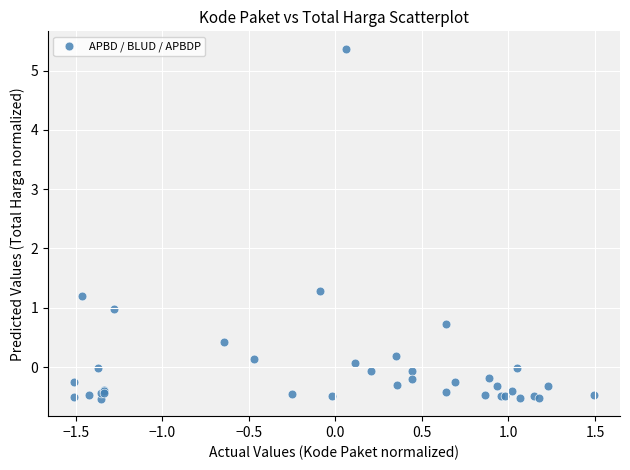

What Y value in the scatter plot is closest to 2?

1.3